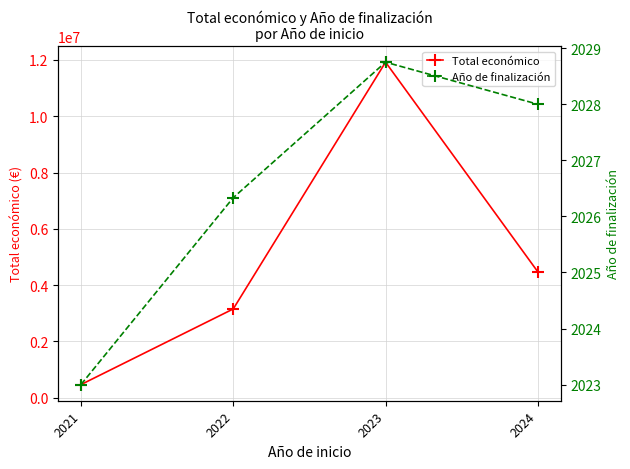

At which category is the sum across all series the highest?

2023